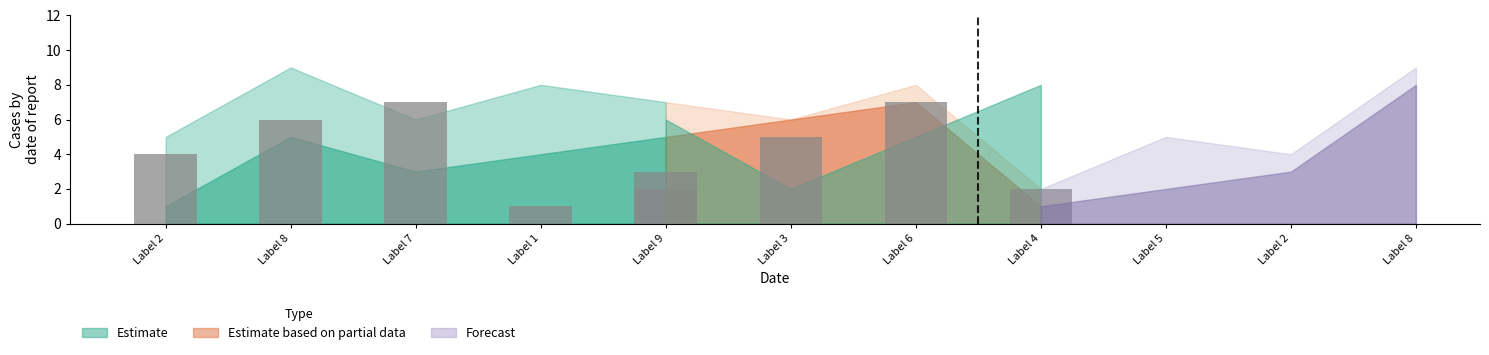

At which category is the sum across all series the highest?

8